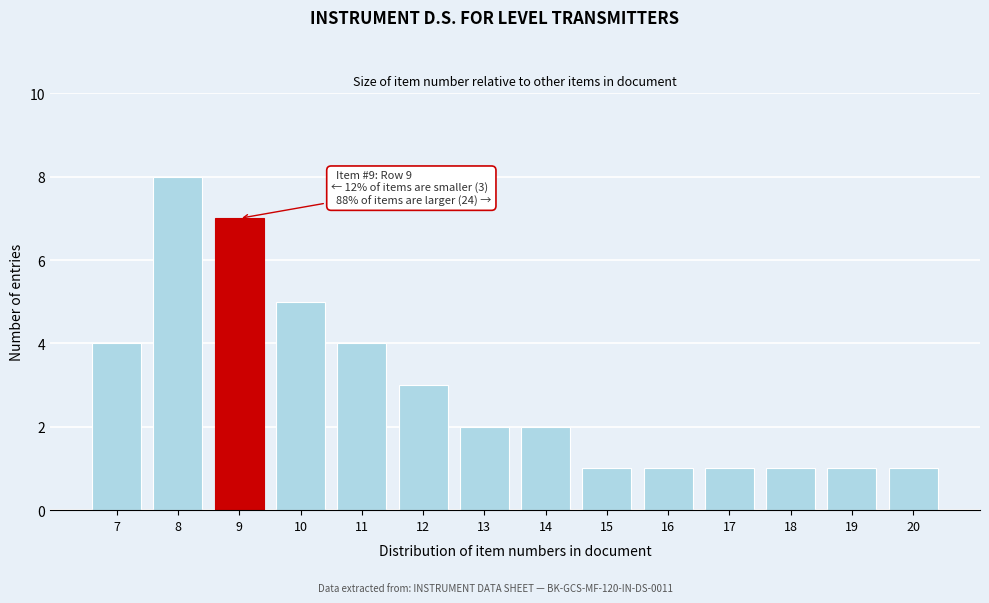

Reading right to left, what are all the values shown in this chart?

20=1	19=1	18=1	17=1	16=1	15=1	14=2	13=2	12=3	11=4	10=5	9=7	8=8	7=4